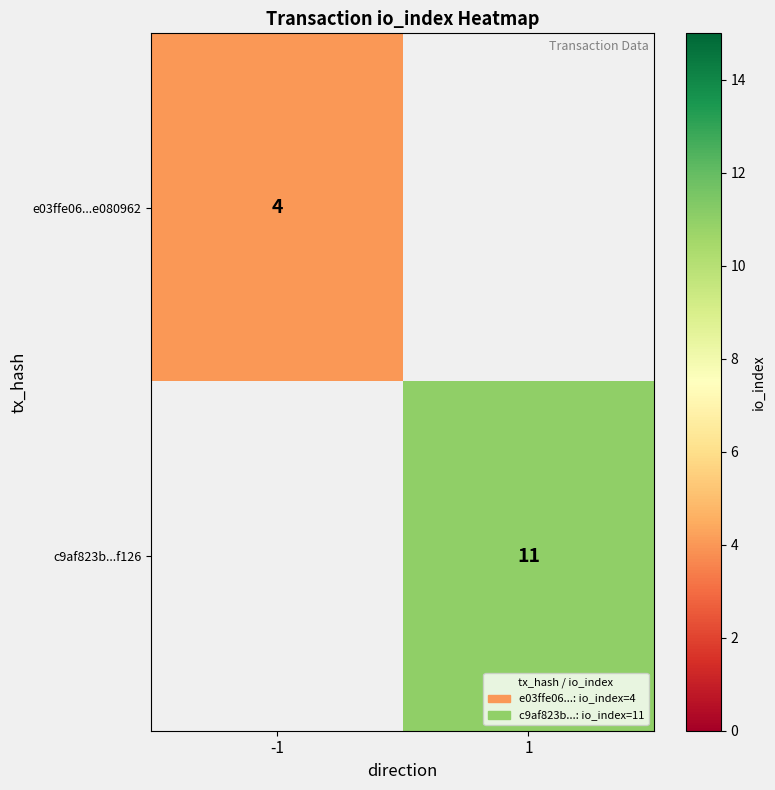

True or false: e03ffe06...e080962 has a value of 6.3 at -1.

False